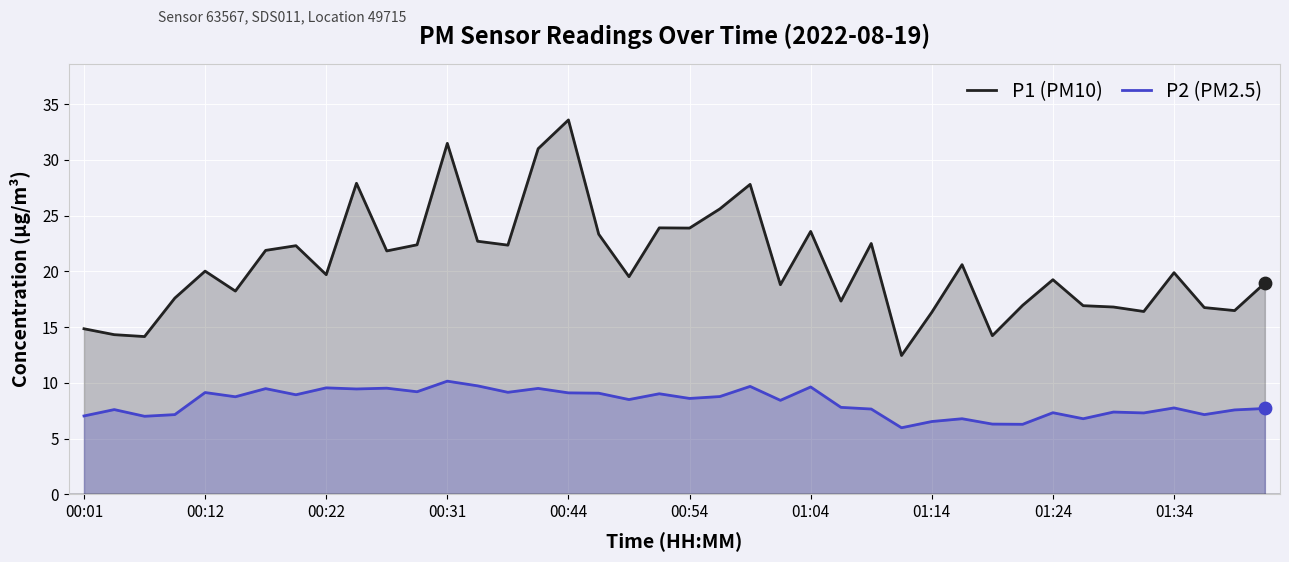

At how many categories does at least one series exceed 17?

28